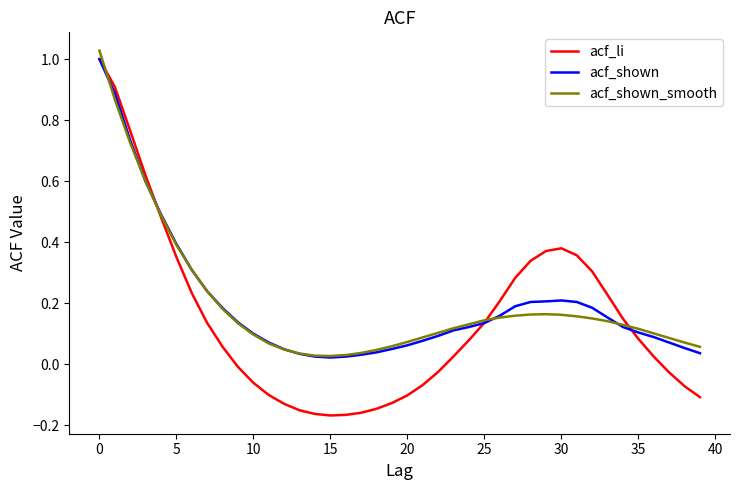

How many positive values does the acf_li series have?

23